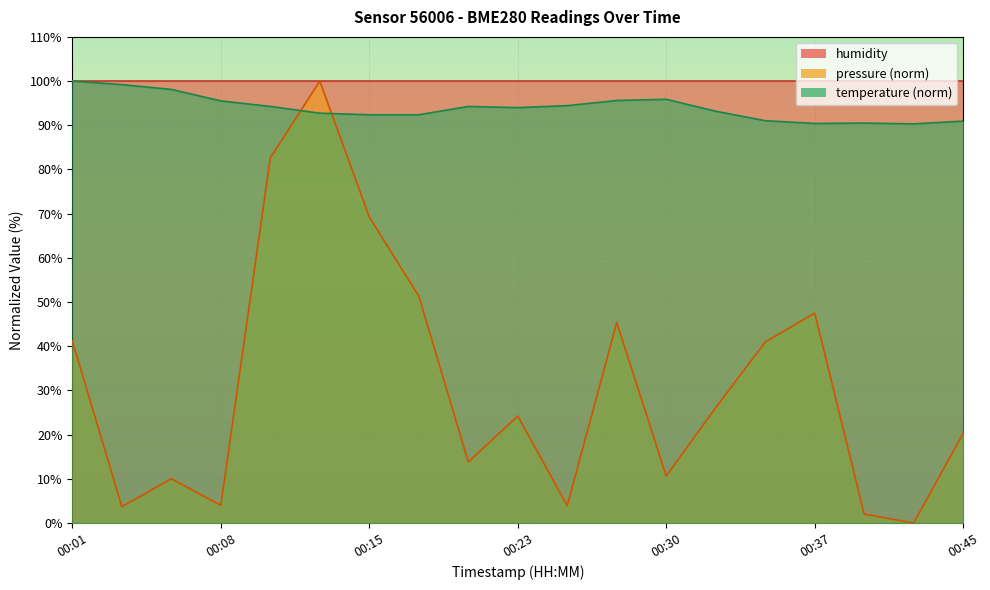

How many values in the temperature series are below 93?

8